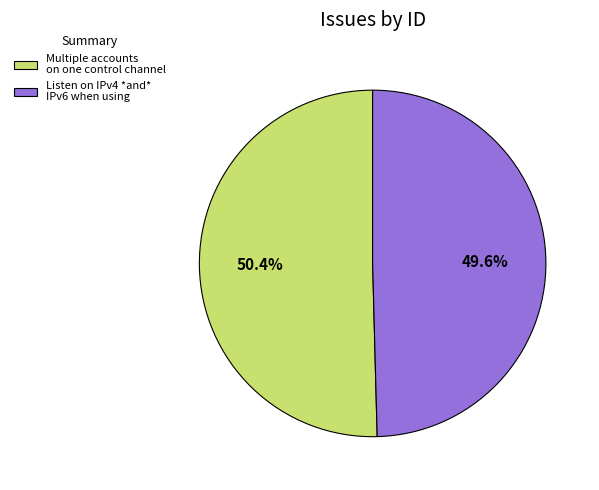

Which slice represents more than half of the pie?

Multiple accounts on one control channel